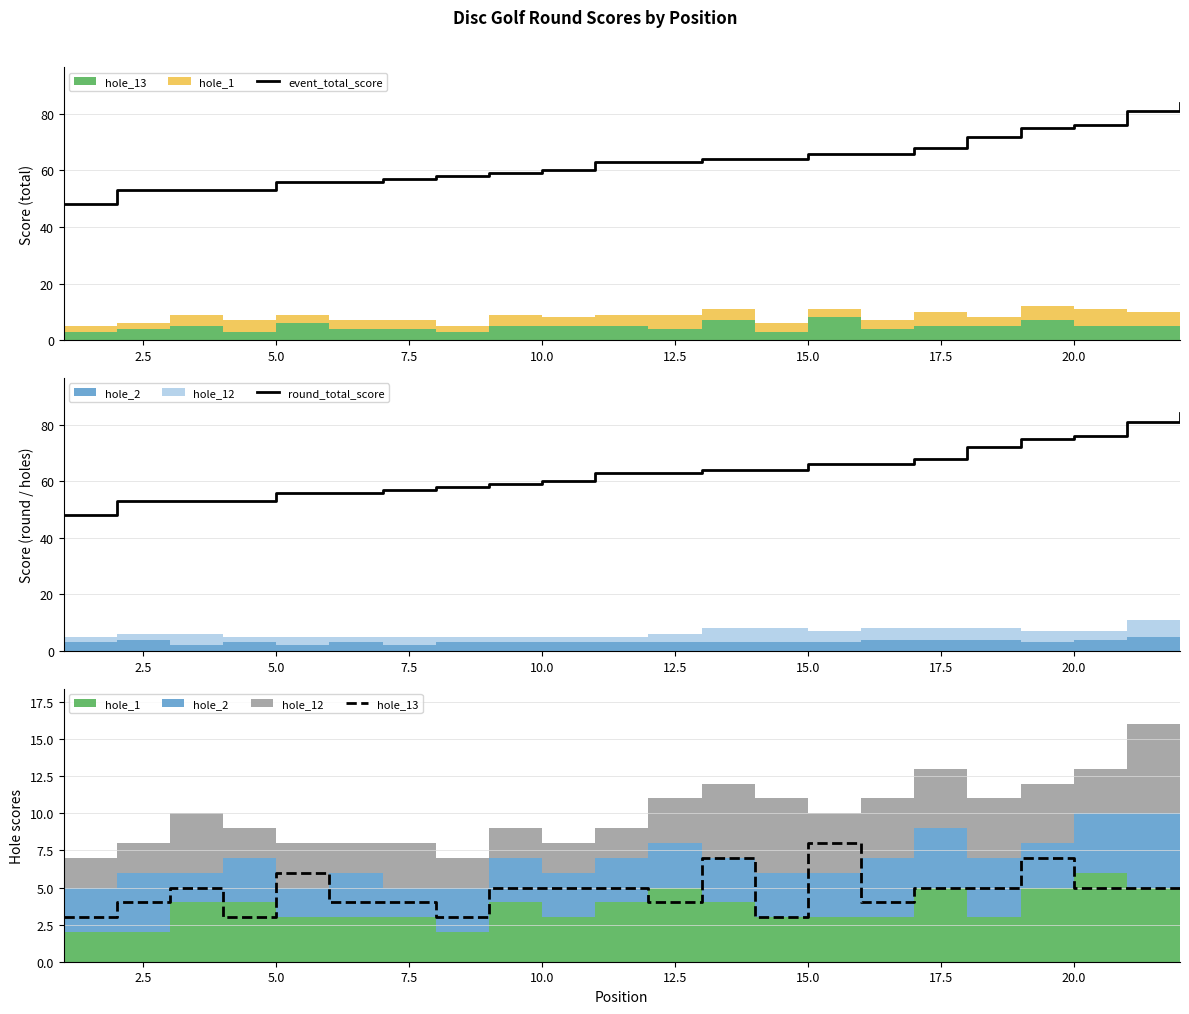

The value of event_total_score at 15.0 is 91. True or false?

False